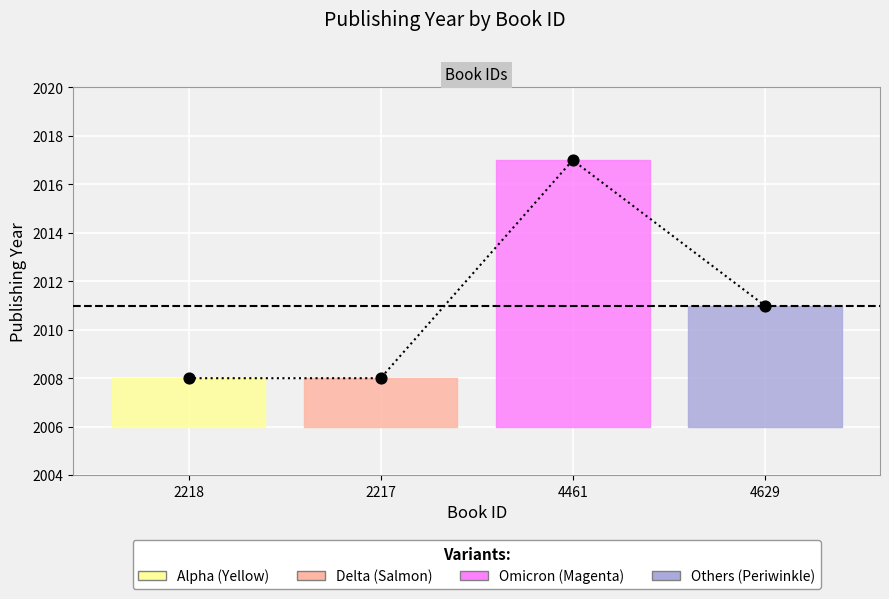

What is the change in value from 2217 to 4461?

+9